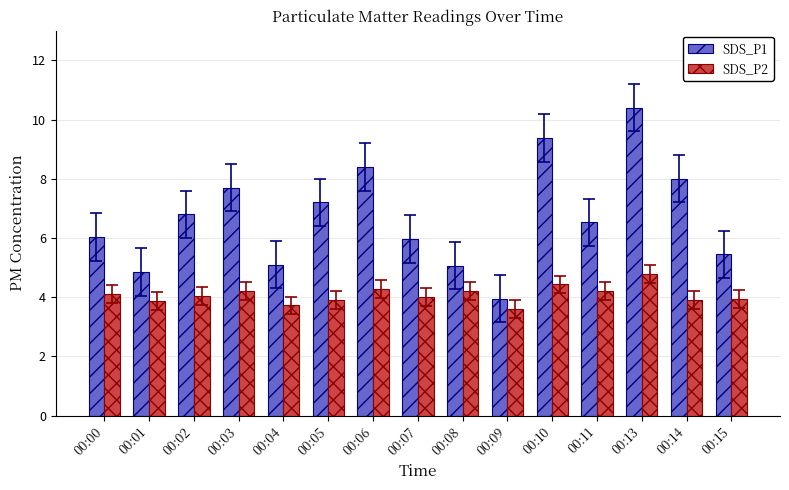

What is the sum of all SDS_P1 values?

100.8